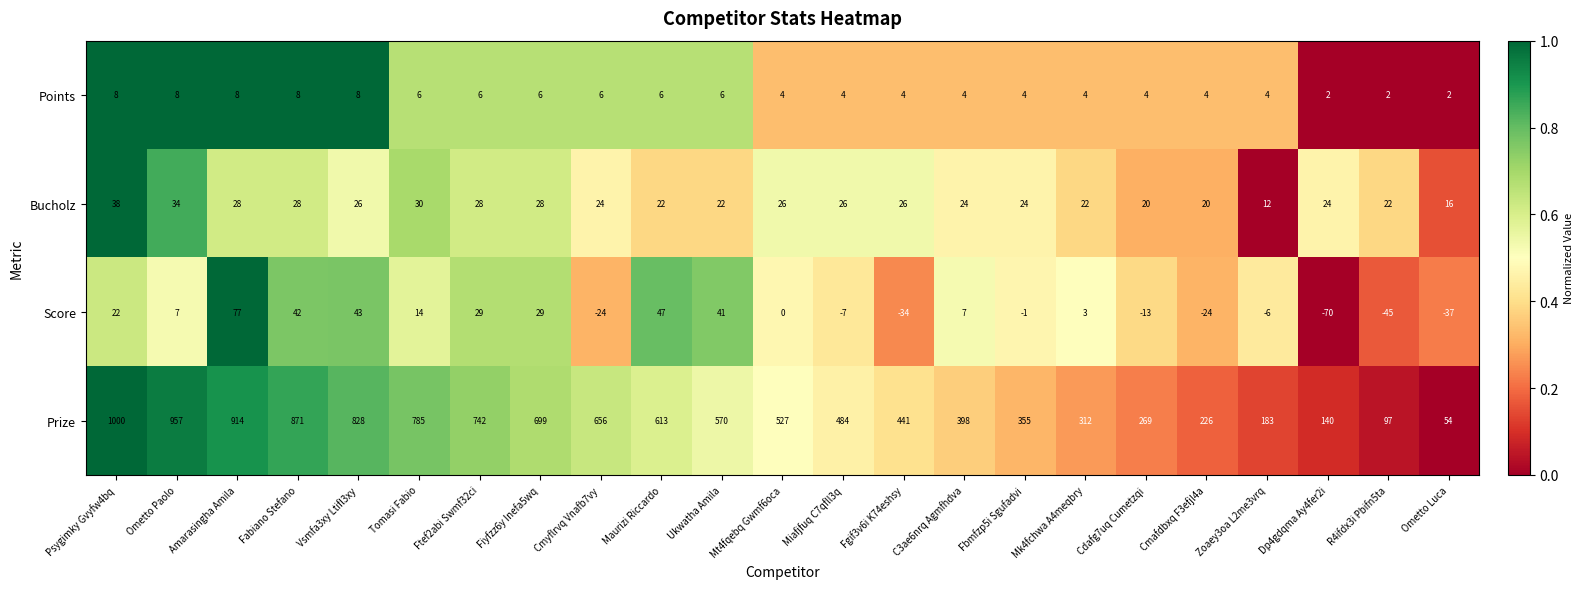

What is the difference between the highest and lowest values at Vsmfa3xy Ltifl3xy?

820